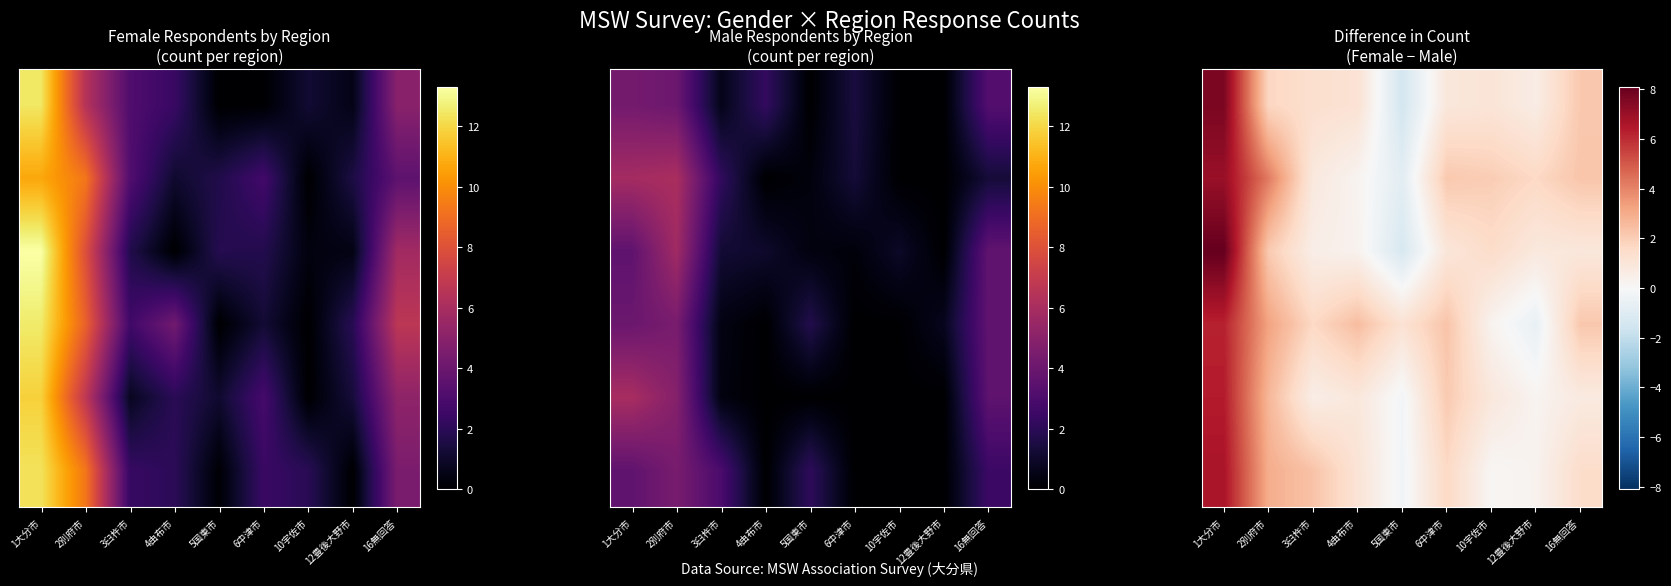

At how many categories does at least one series exceed 0?

9